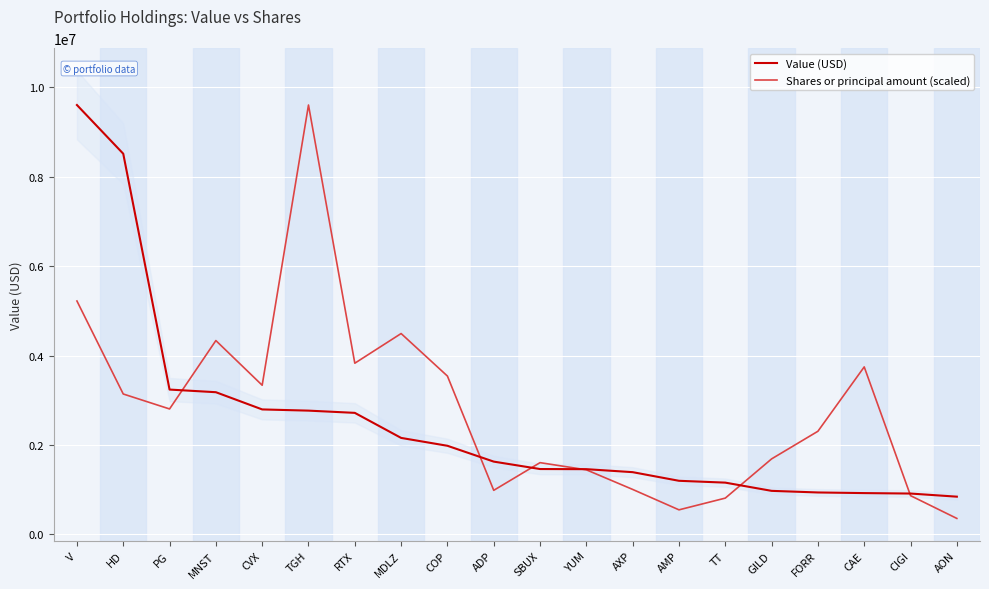

What is the minimum value shown in the chart?

357441.4